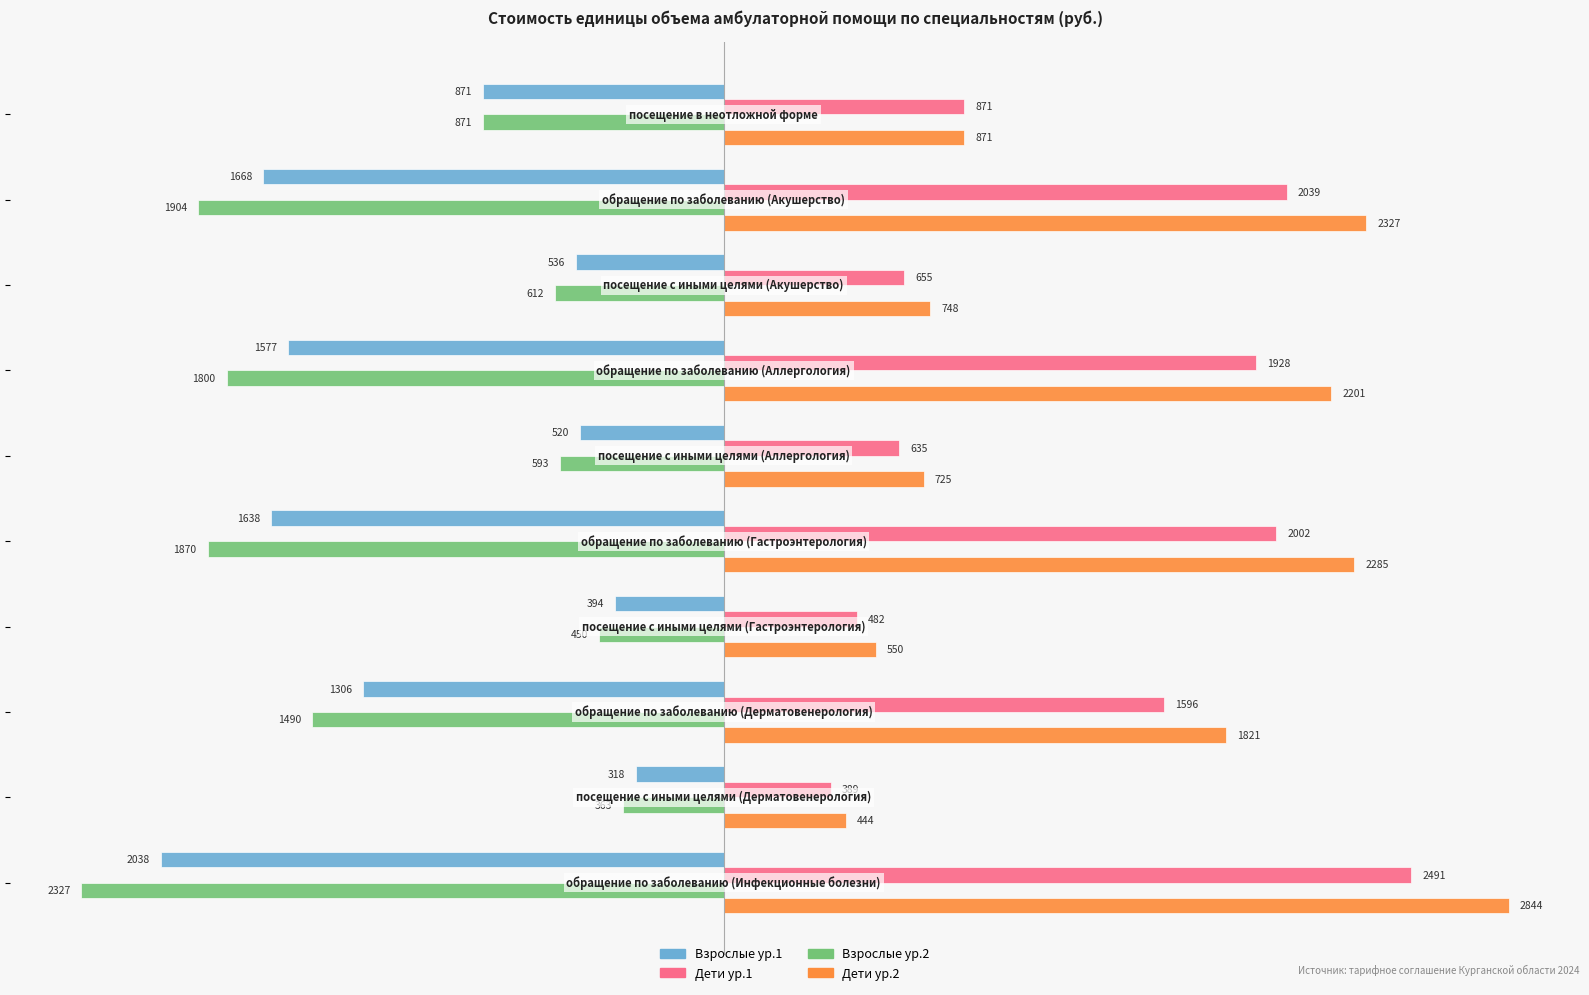

What is the difference between the maximum and minimum values in the Дети ур.1 series?

2102.8